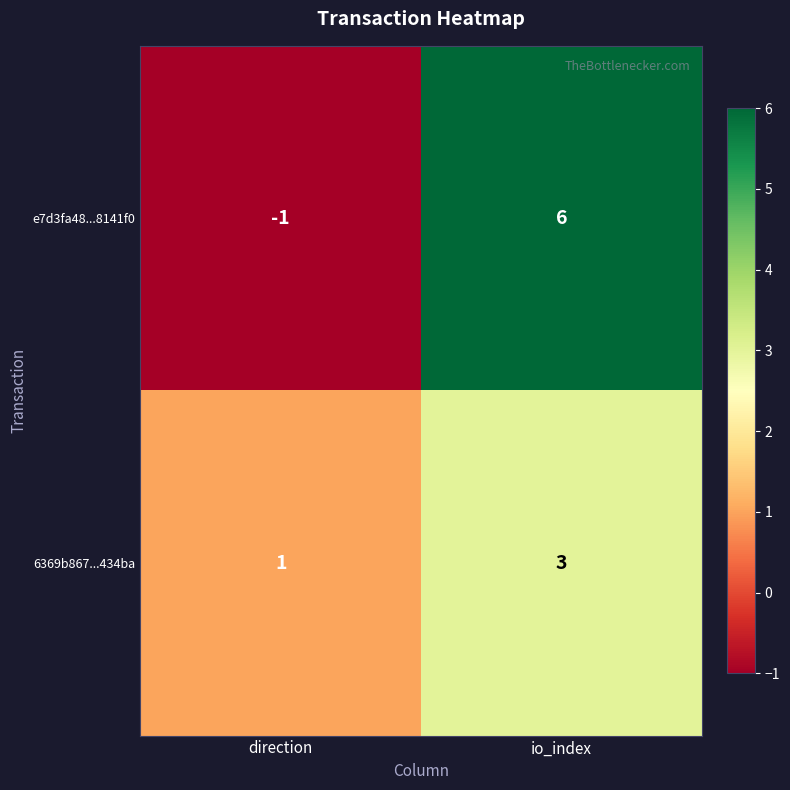

What is the sum of all e7d3fa48...8141f0 values?

5